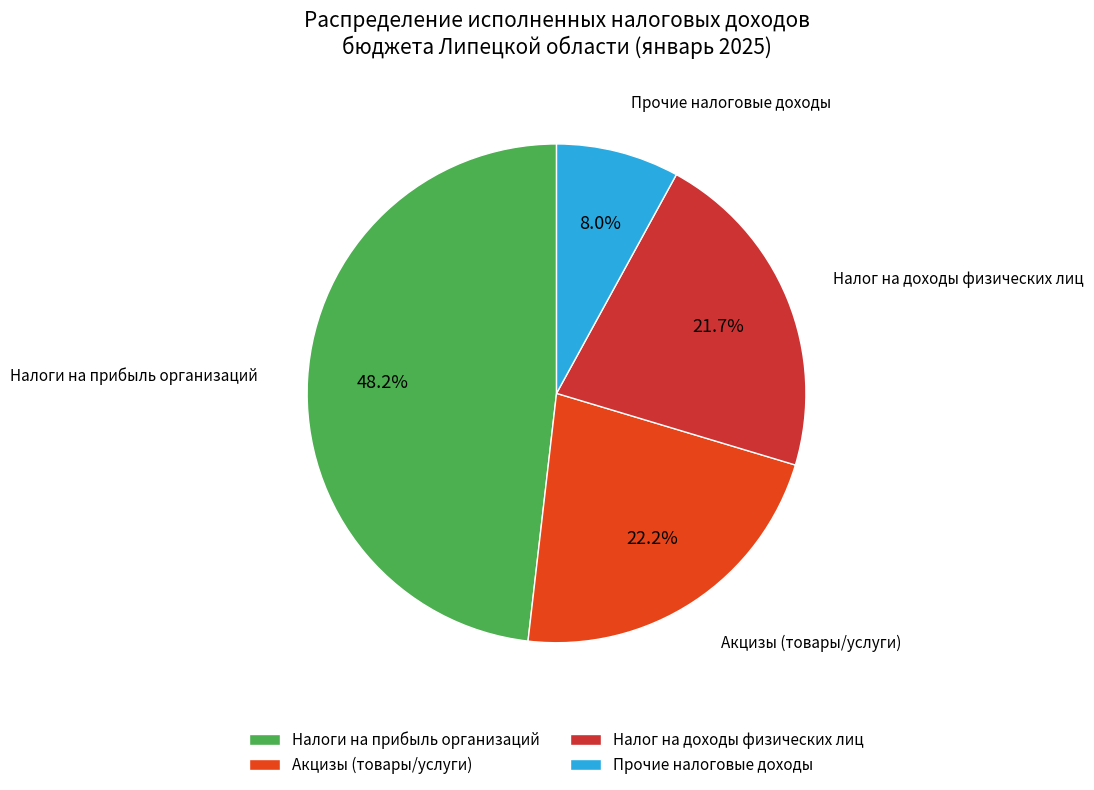

What is the ratio of the value at Налог на доходы физических лиц to the value at Акцизы (товары/услуги)?

1.0